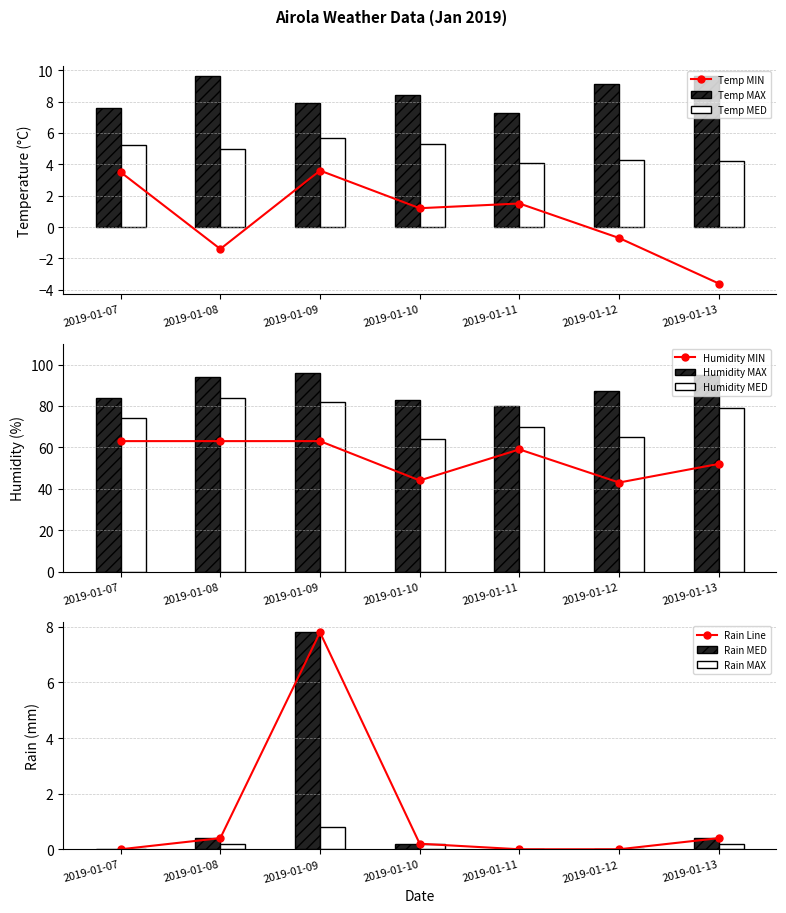

What is the difference between the second highest and second lowest values in the Temp MED series?

1.1